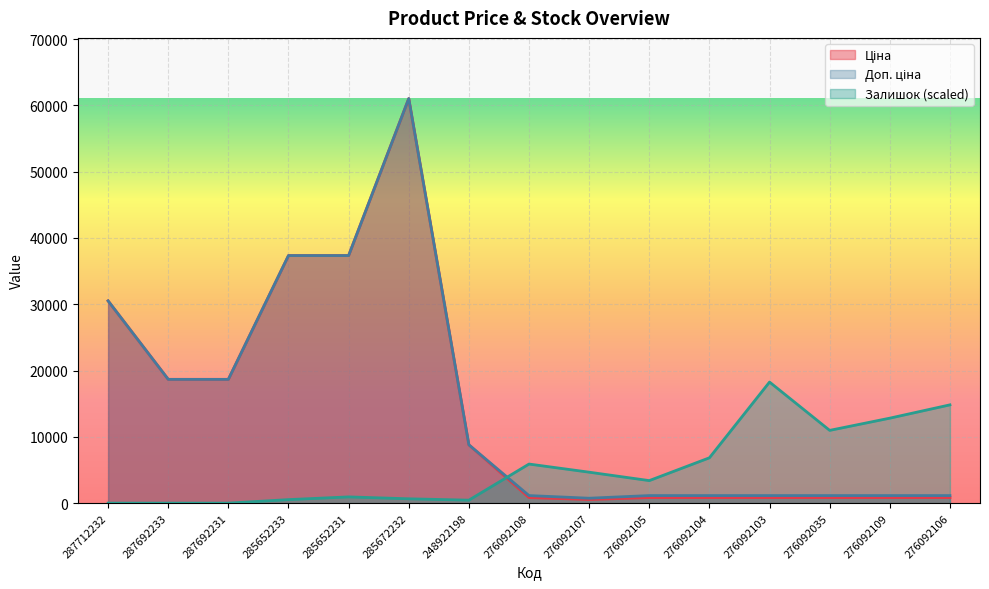

Which series has the largest total across all categories?

Доп. ціна